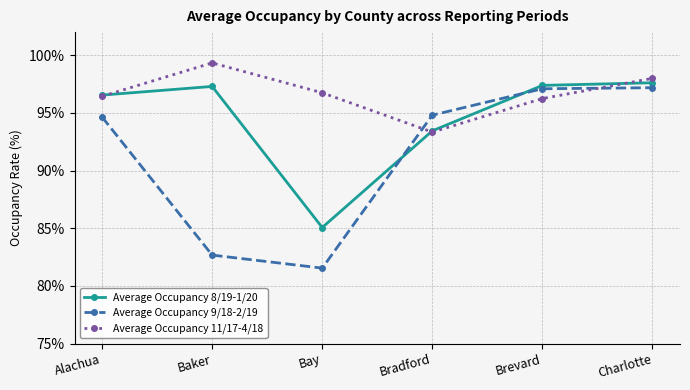

Reading left to right, transcribe all the data shown in this chart.

Average Occupancy 8/19-1/20: Alachua=1.0	Baker=1.0	Bay=0.9	Bradford=0.9	Brevard=1.0	Charlotte=1.0
Average Occupancy 9/18-2/19: Alachua=0.9	Baker=0.8	Bay=0.8	Bradford=0.9	Brevard=1.0	Charlotte=1.0
Average Occupancy 11/17-4/18: Alachua=1.0	Baker=1.0	Bay=1.0	Bradford=0.9	Brevard=1.0	Charlotte=1.0